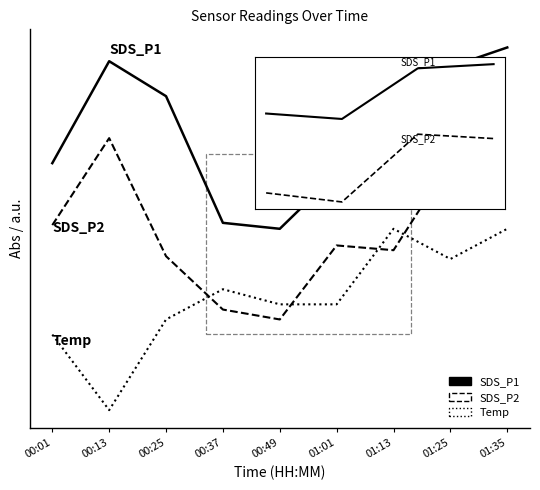

Does the chart have visible grid lines?

No